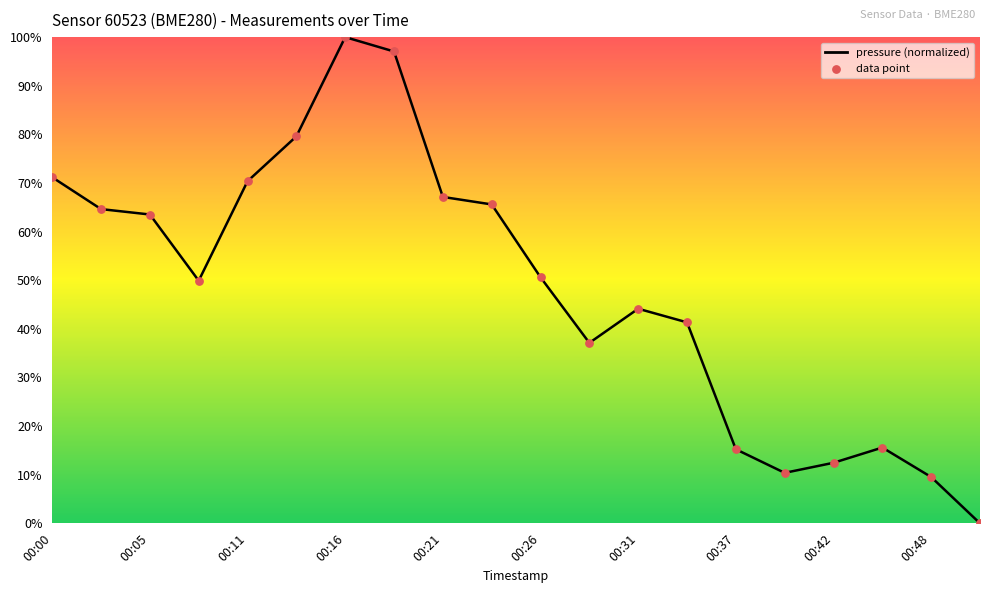

What is the ratio of the value at 12 to the value at 11?

1.2